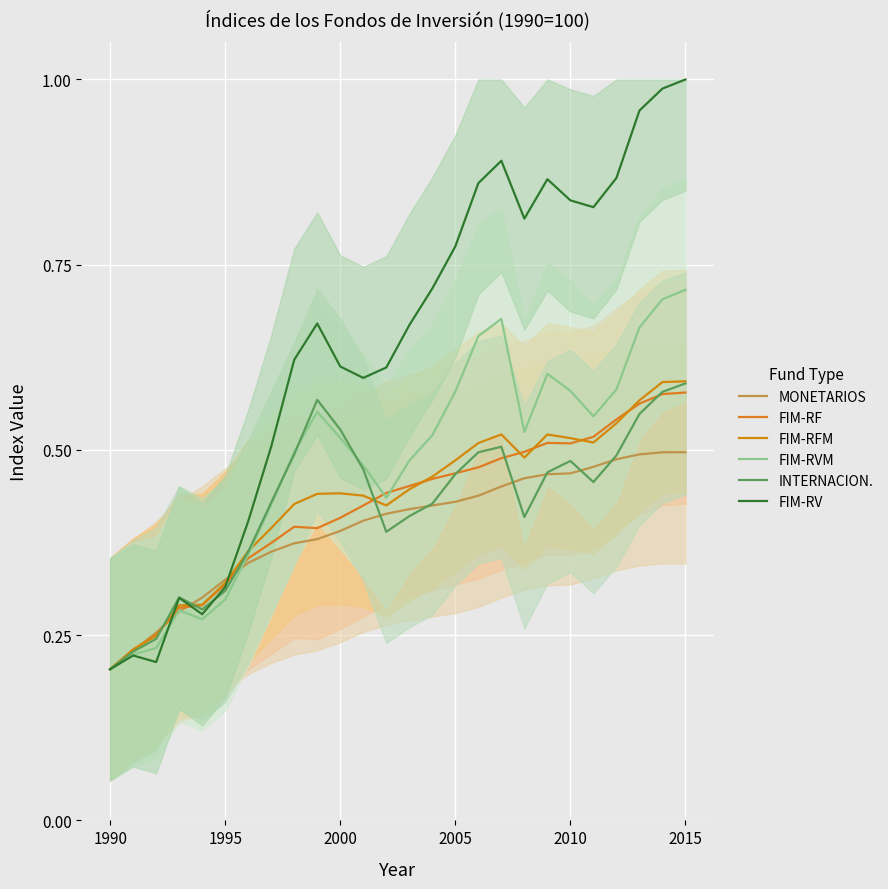

What is the difference between the maximum and minimum values in the FIM-RFM series?

0.4